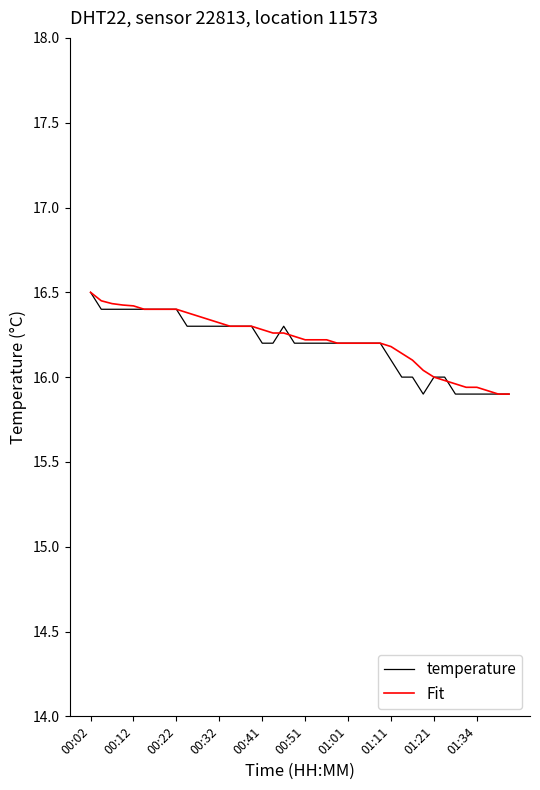

What is the greatest value displayed?

16.5